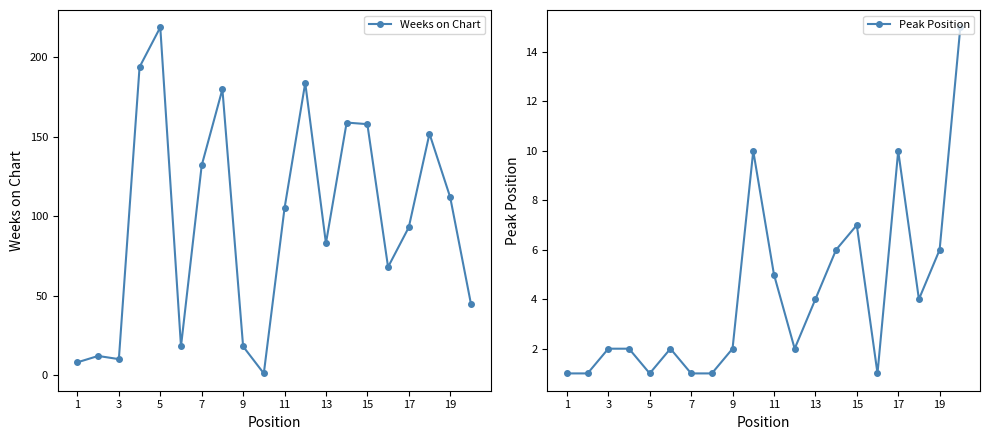

Reading right to left, list all the values displayed in this chart.

Weeks on Chart: 45	112	152	93	68	158	159	83	184	105	1	18	180	132	18	219	194	10	12	8
Peak Position: 15	6	4	10	1	7	6	4	2	5	10	2	1	1	2	1	2	2	1	1